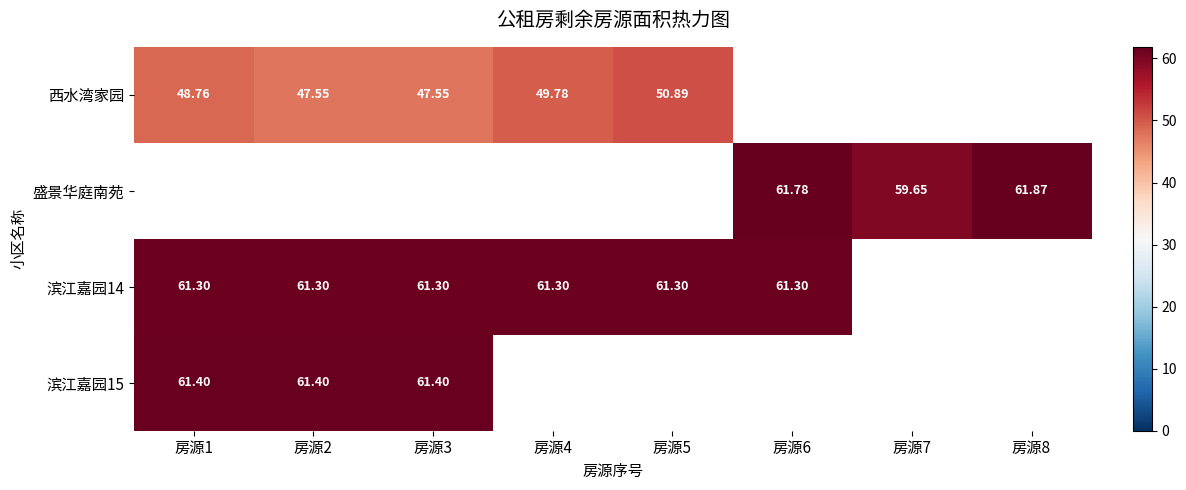

At how many categories does at least one series exceed 58?

8